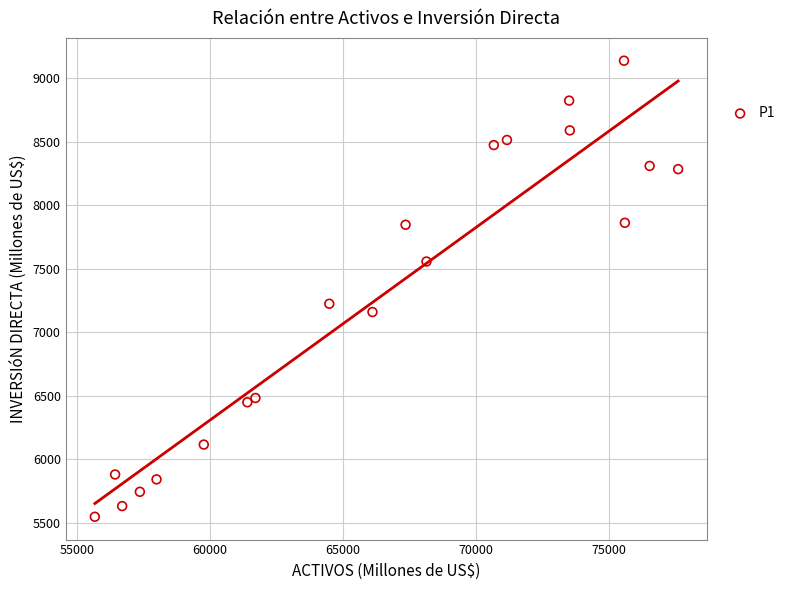

What Y value in the scatter plot is closest to 7344?

7225.7